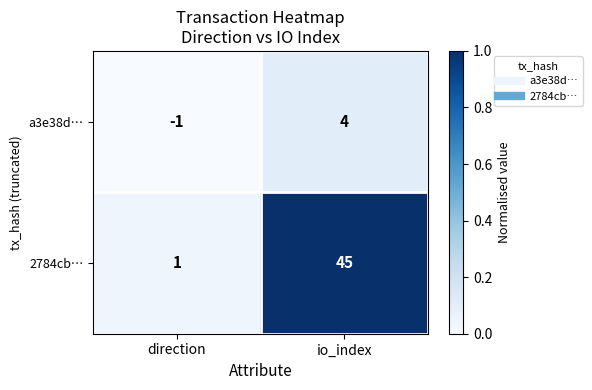

Which series has the largest total across all categories?

2784cb…